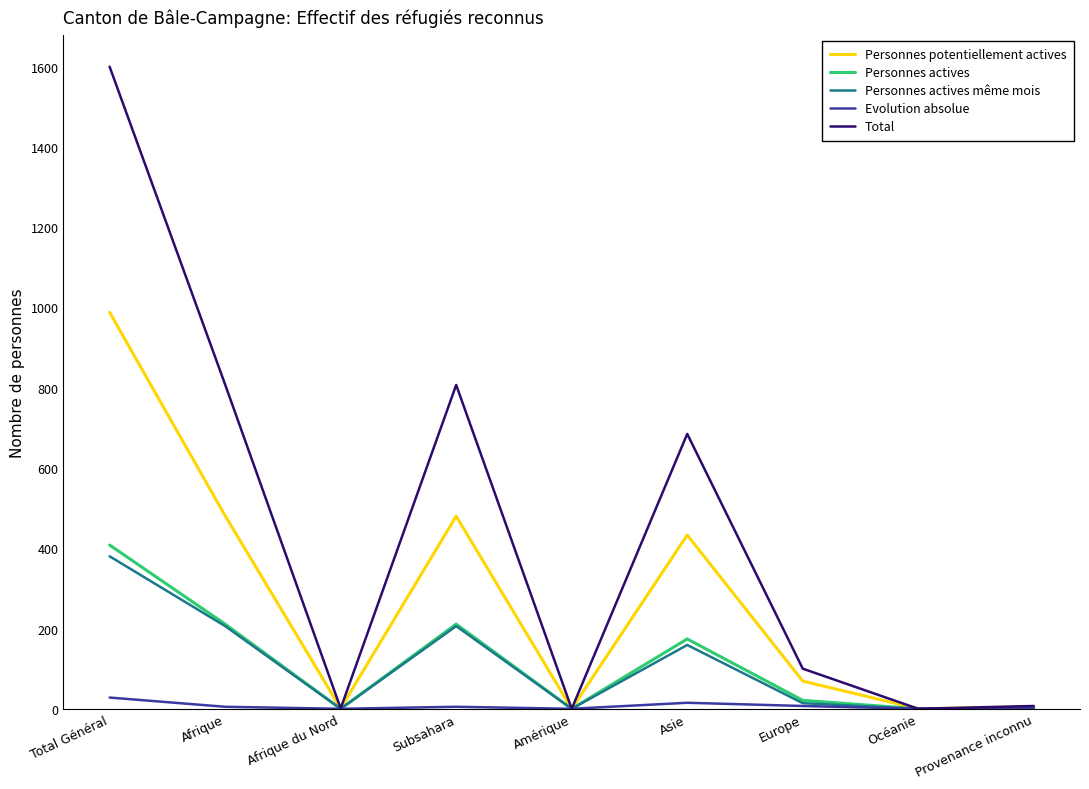

Which series has the largest range (max minus min)?

Total